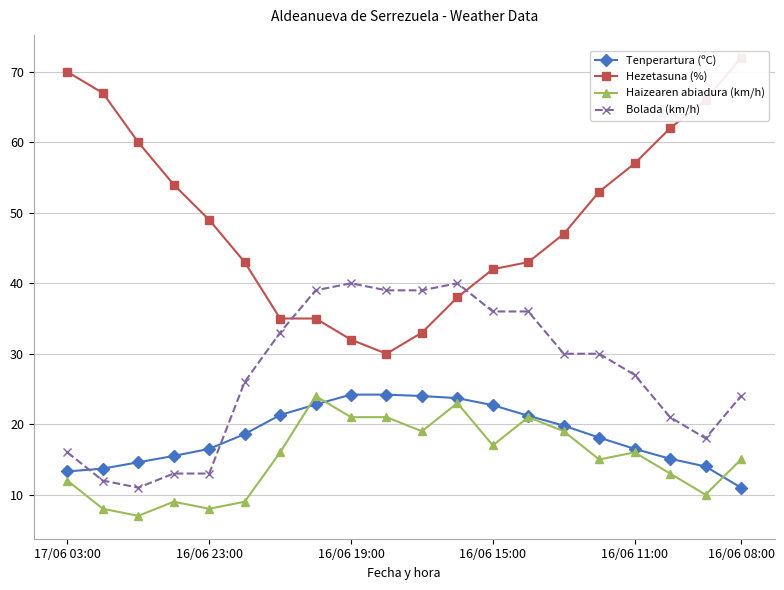

Reading left to right, extract all data points from this chart.

Tenperartura (ºC): 13.3	13.7	14.6	15.5	16.5	18.6	21.3	22.8	24.2	24.2	24.0	23.7	22.7	21.2	19.8	18.1	16.5	15.1	14.0	11.0
Hezetasuna (%): 70.0	67.0	60.0	54.0	49.0	43.0	35.0	35.0	32.0	30.0	33.0	38.0	42.0	43.0	47.0	53.0	57.0	62.0	66.0	72.0
Haizearen abiadura (km/h): 12.0	8.0	7.0	9.0	8.0	9.0	16.0	24.0	21.0	21.0	19.0	23.0	17.0	21.0	19.0	15.0	16.0	13.0	10.0	15.0
Bolada (km/h): 16.0	12.0	11.0	13.0	13.0	26.0	33.0	39.0	40.0	39.0	39.0	40.0	36.0	36.0	30.0	30.0	27.0	21.0	18.0	24.0